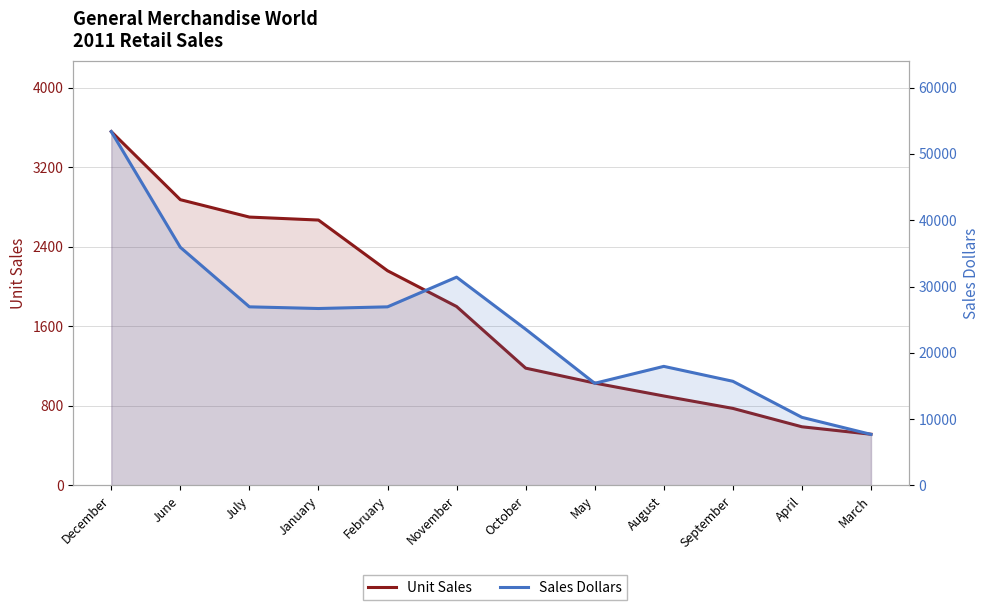

What position from the left is May?

8